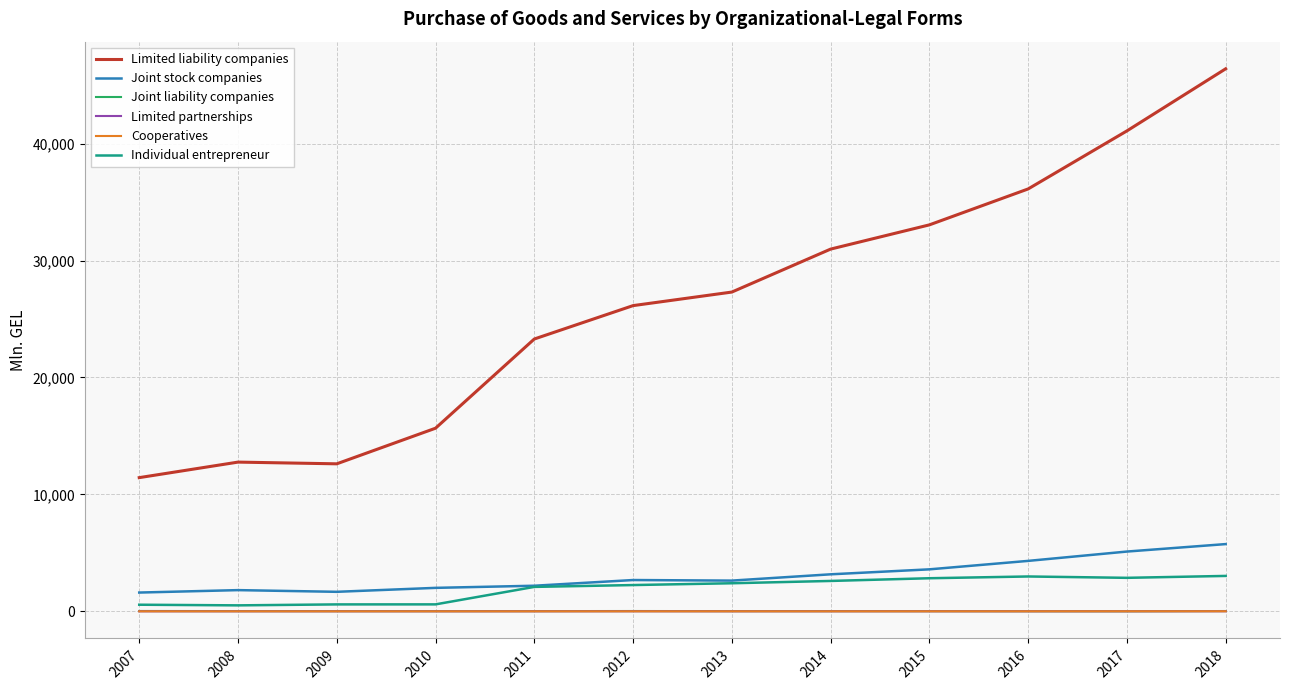

The Individual entrepreneur series shows 4256.2 at 2014. True or false?

False